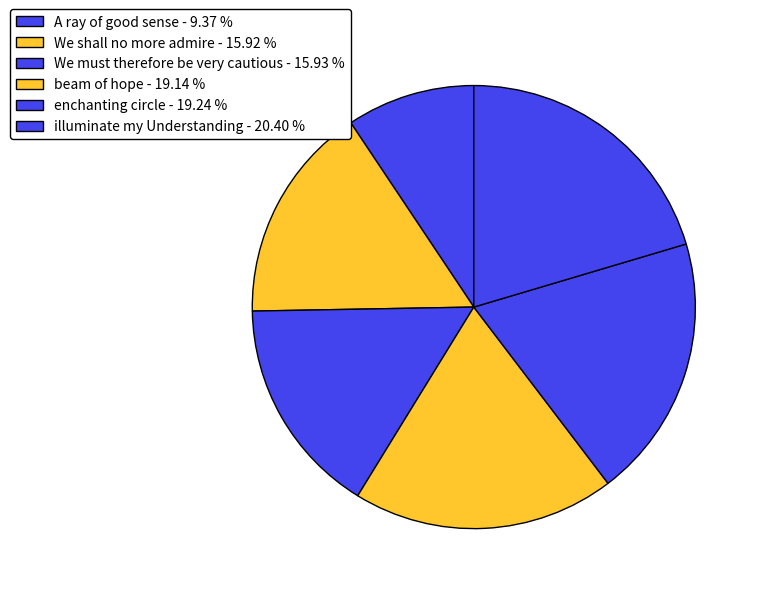

How many segments does this pie chart have?

6